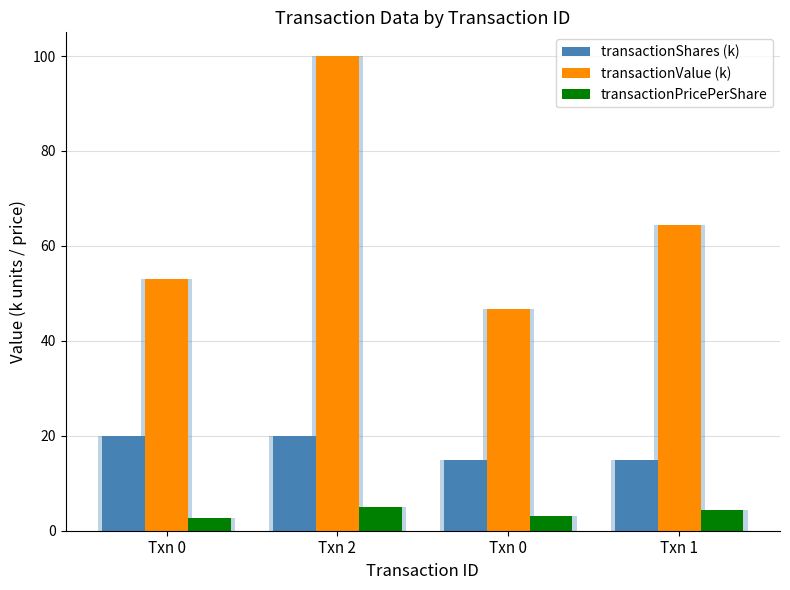

Reading left to right, extract all data points from this chart.

transactionShares (k): Txn 0=20.0	Txn 2=20.0	Txn 0=15.0	Txn 1=15.0
transactionValue (k): Txn 0=53.0	Txn 2=100.0	Txn 0=46.6	Txn 1=64.3
transactionPricePerShare: Txn 0=2.6	Txn 2=5.0	Txn 0=3.1	Txn 1=4.3